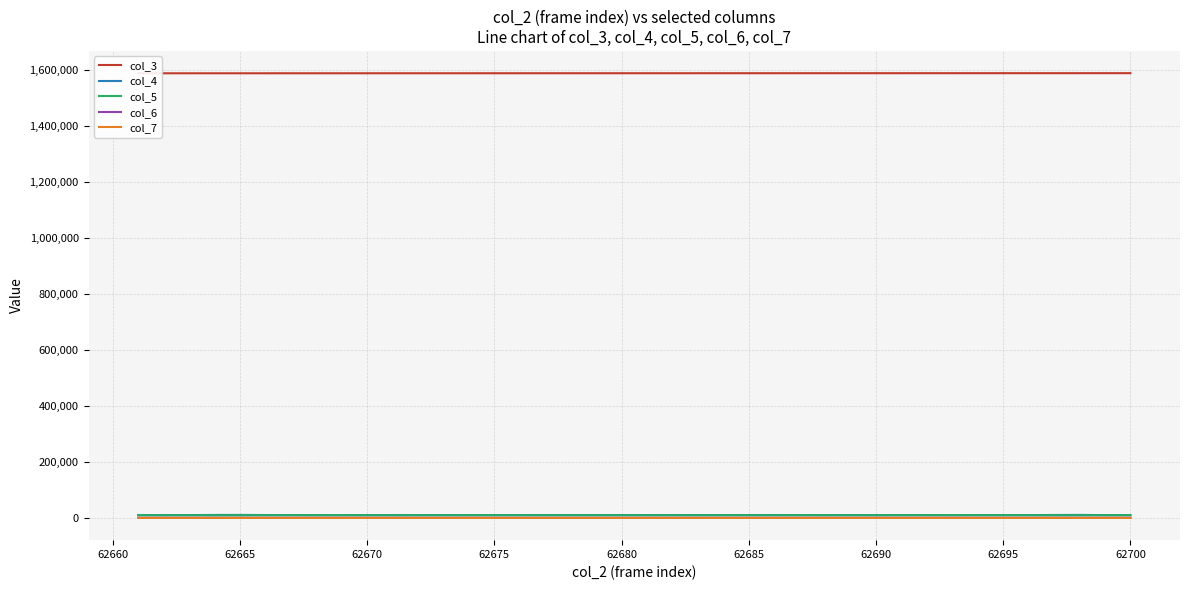

In col_6, how many points are higher than both neighbors (excluding endpoints)?

13